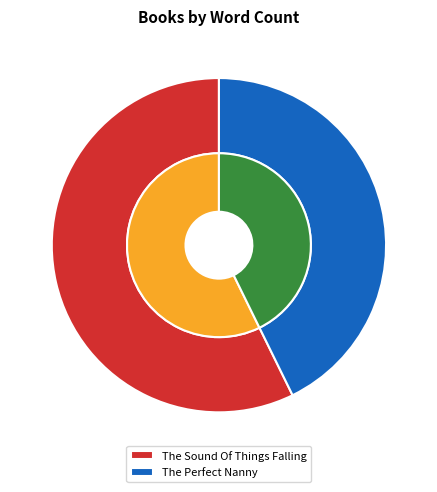

Which category has the biggest portion of the pie?

The Sound Of Things Falling